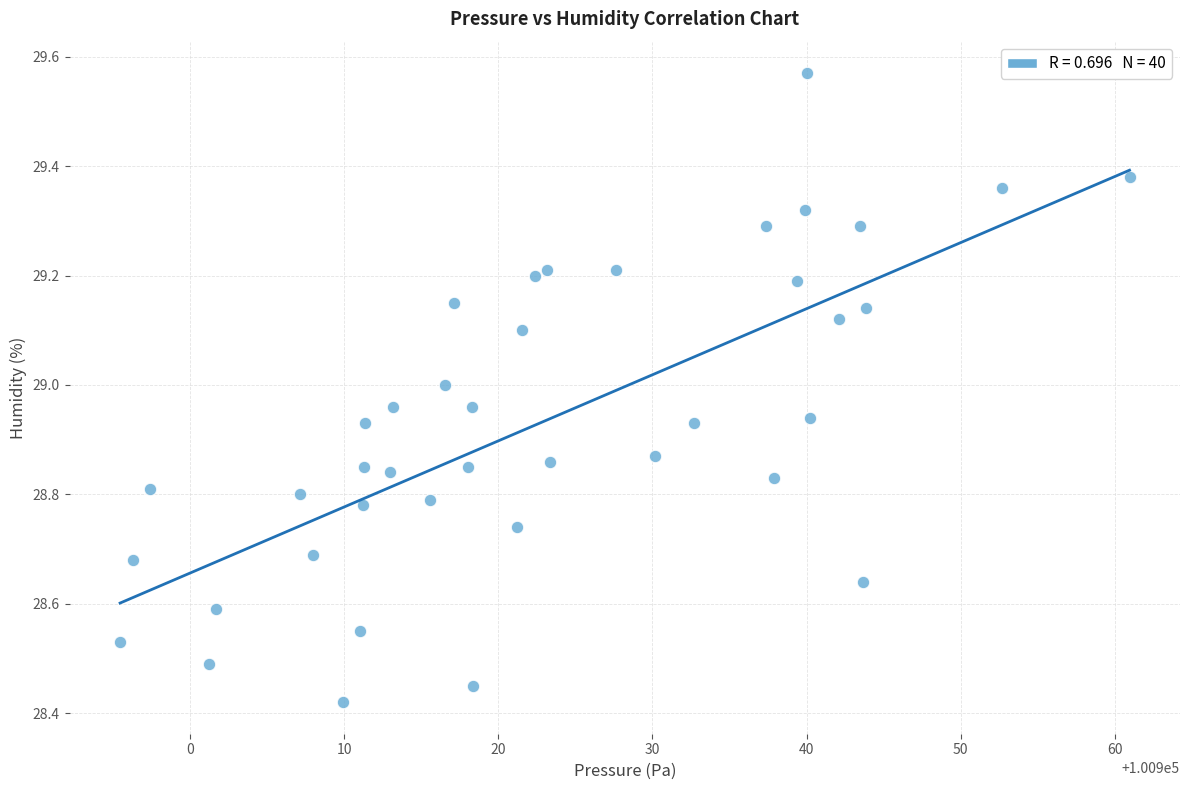

What is the range of X values (max minus min)?

65.5